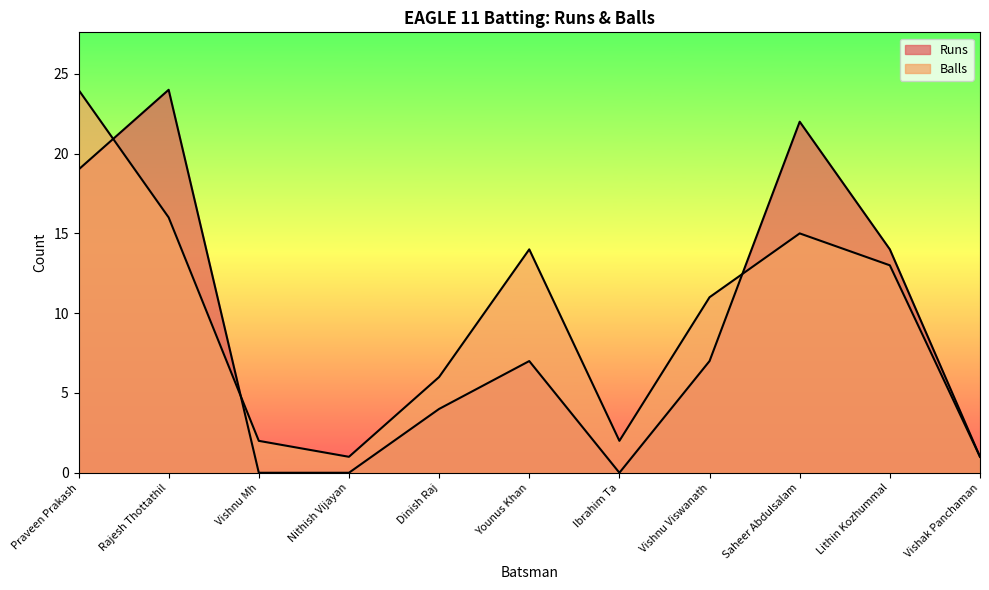

Rank the categories by Balls value from lowest to highest.

Nithish Vijayan, Vishak Panchaman, Vishnu Mh, Ibrahim Ta, Dinish Raj, Vishnu Viswanath, Lithin Kozhummal, Younus Khan, Saheer Abdulsalam, Rajesh Thottathil, Praveen Prakash